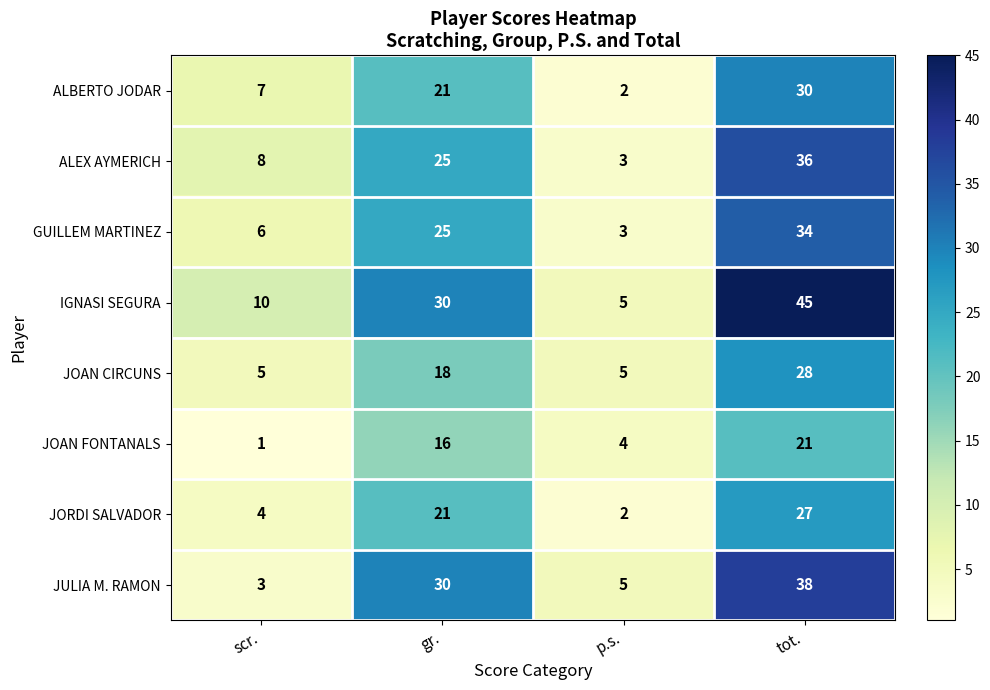

Count the number of categories in the chart.

4